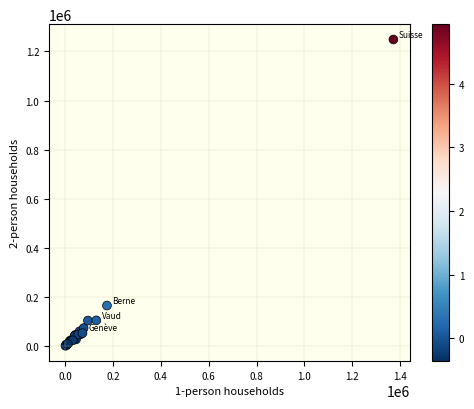

What Y value in the scatter plot is closest to 625387?

165937